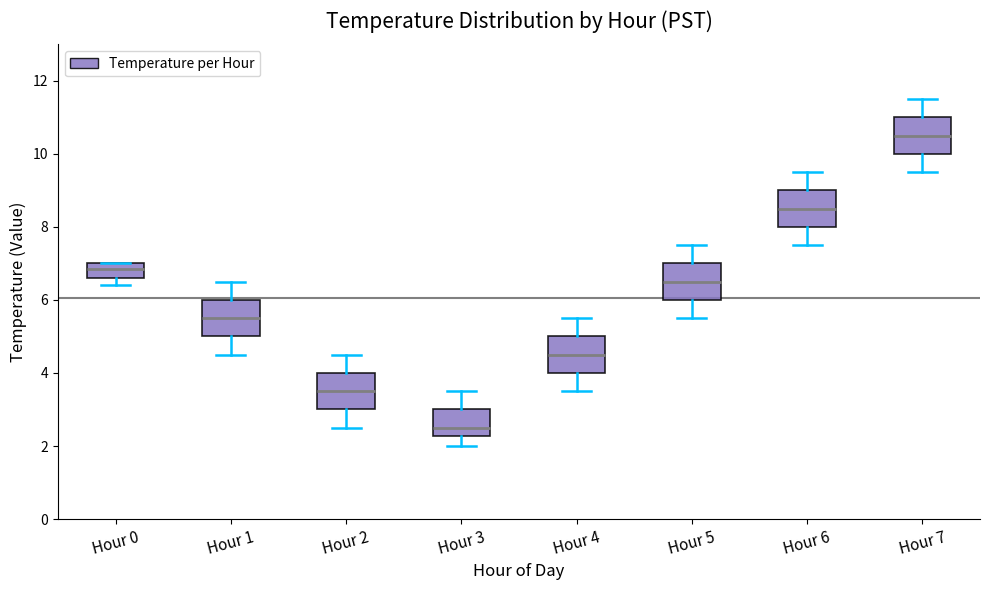

Which box has the lowest median line?

Hour 3